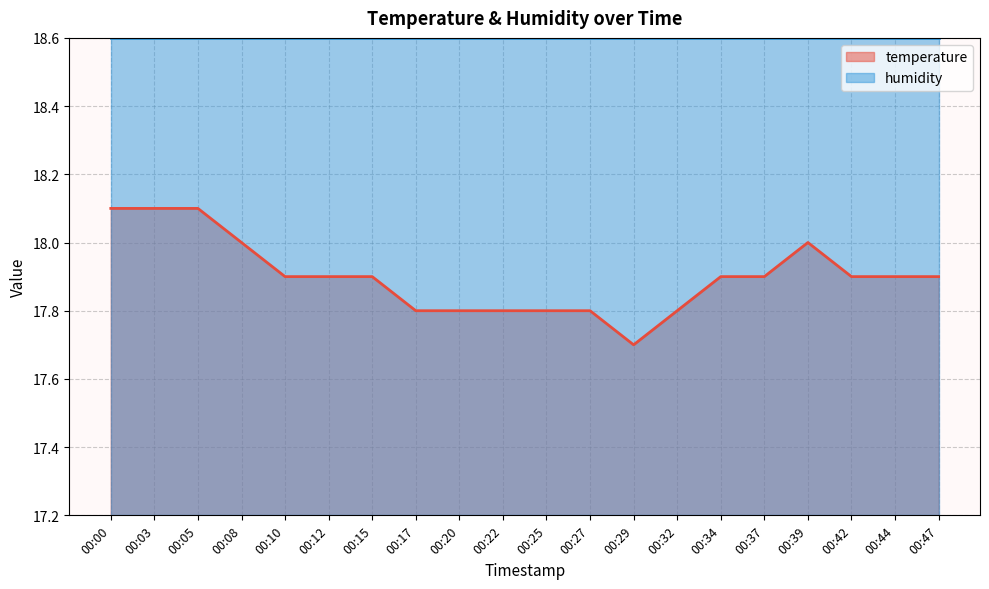

Is it true that the value at 00:27 is 17.8?

True